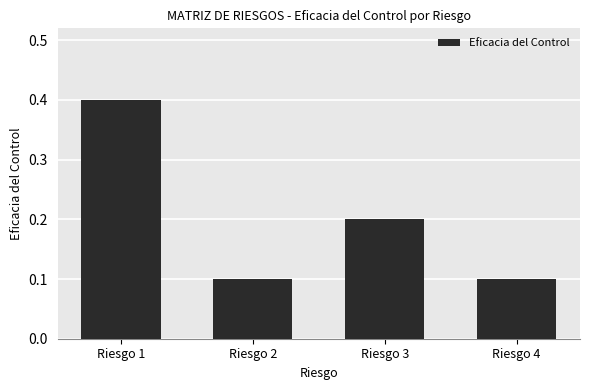

True or false: the data shows 0.7 at Riesgo 1.

False